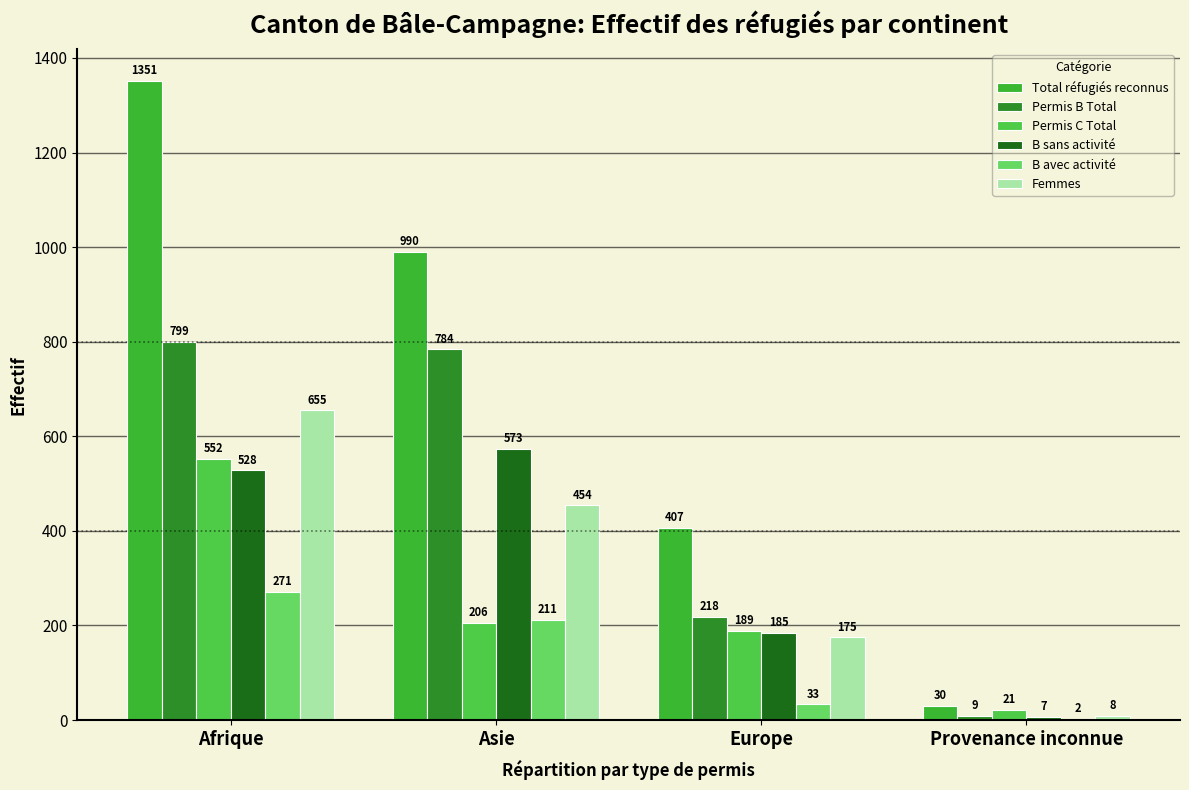

Does the chart contain stacked bars?

No